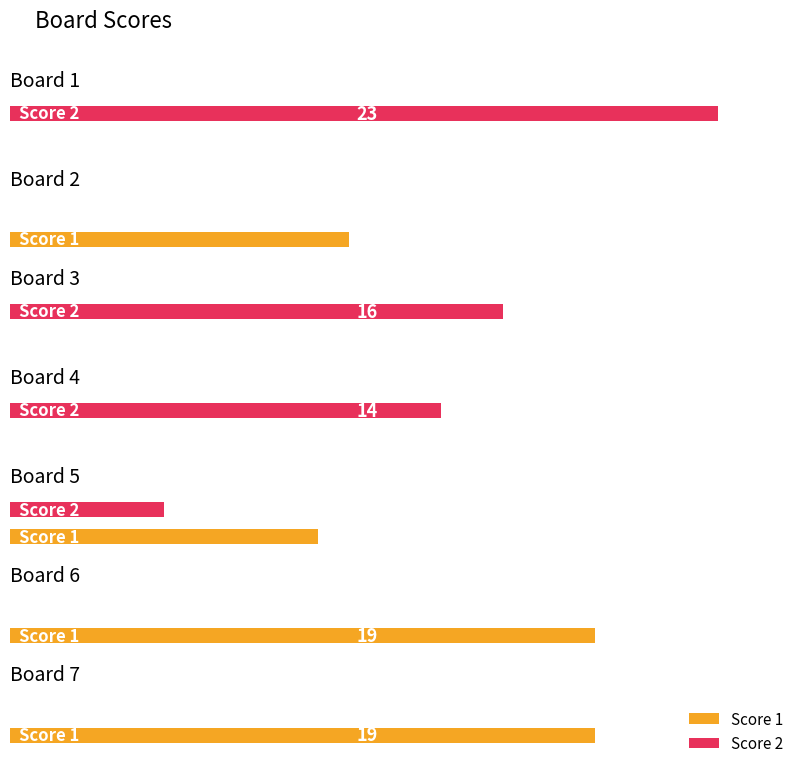

Where does the Score 2 series first go above 5?

Board 1